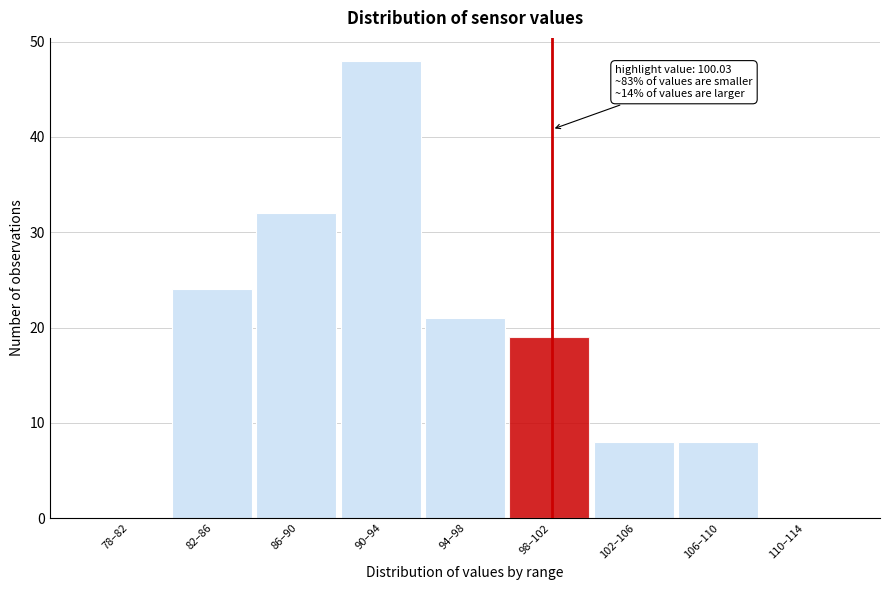

Reading left to right, transcribe all the data shown in this chart.

78–82=0	82–86=24	86–90=32	90–94=48	94–98=21	98–102=19	102–106=8	106–110=8	110–114=0